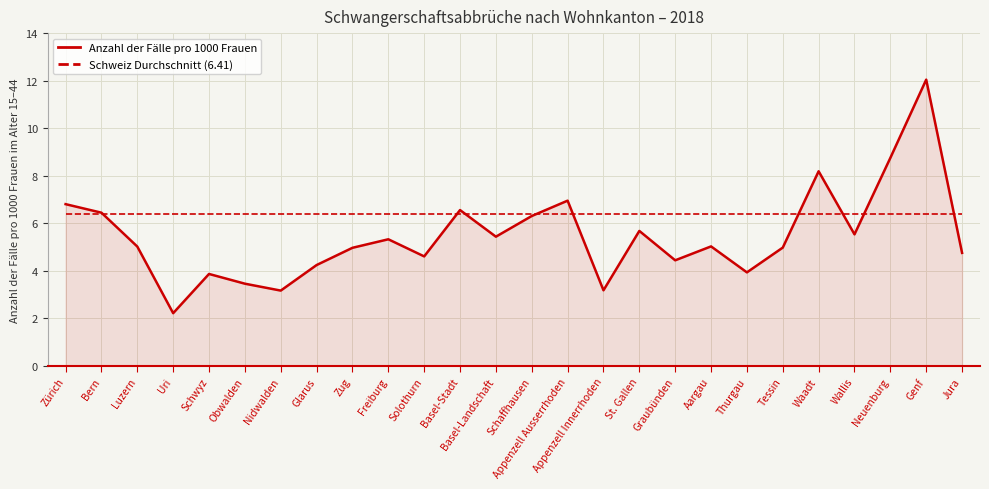

At which category does the chart reach its minimum across all series?

Uri